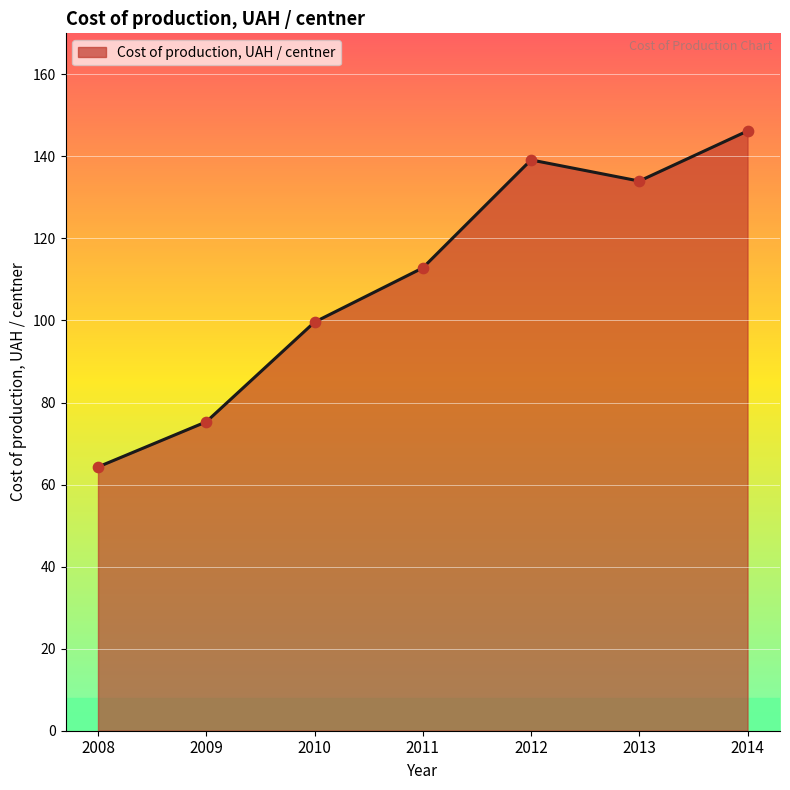

What is the ratio of the value at 2008 to the value at 2012?

0.5